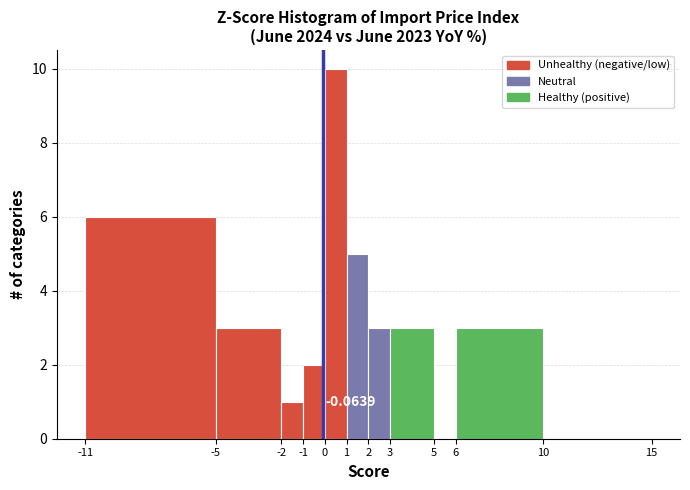

Which range on the x-axis has the tallest bar?

0 to 1